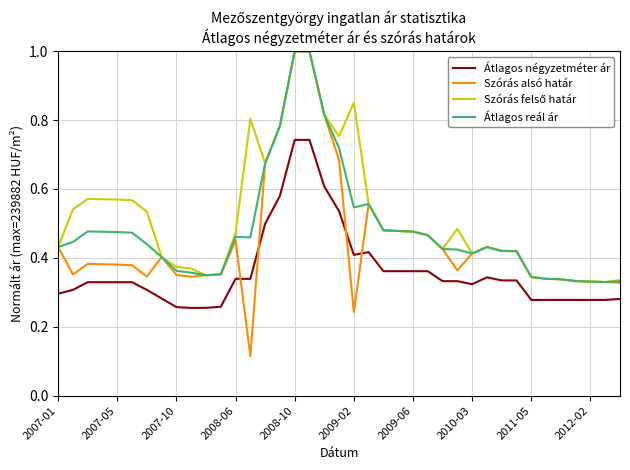

Which series has the widest spread of values?

Szórás alsó határ